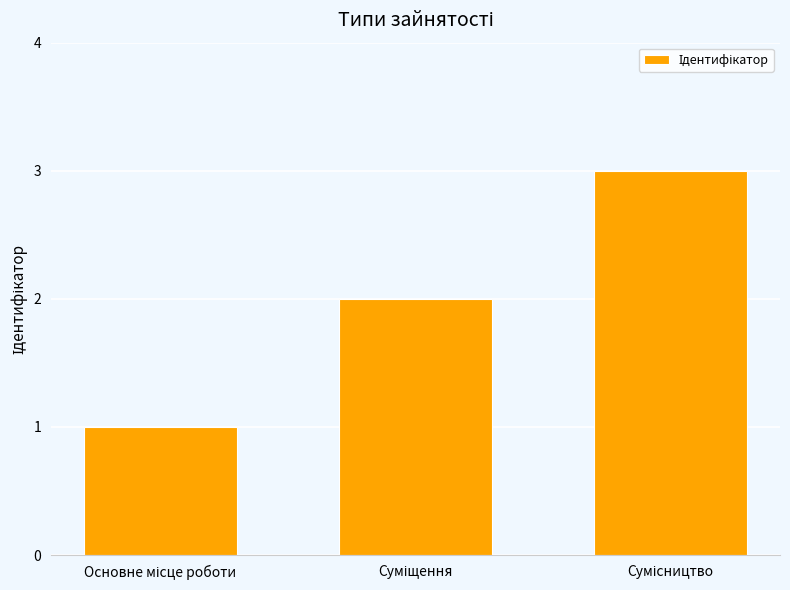

Reading right to left, list all the values displayed in this chart.

3	2	1